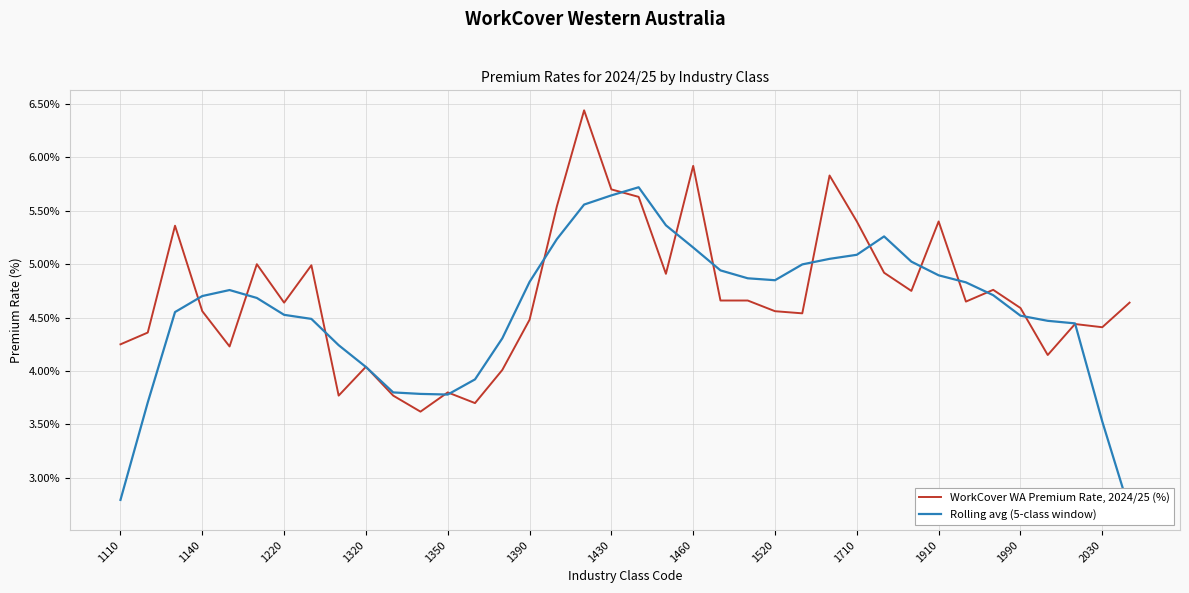

Which series has the widest spread of values?

Rolling avg (5-class window)